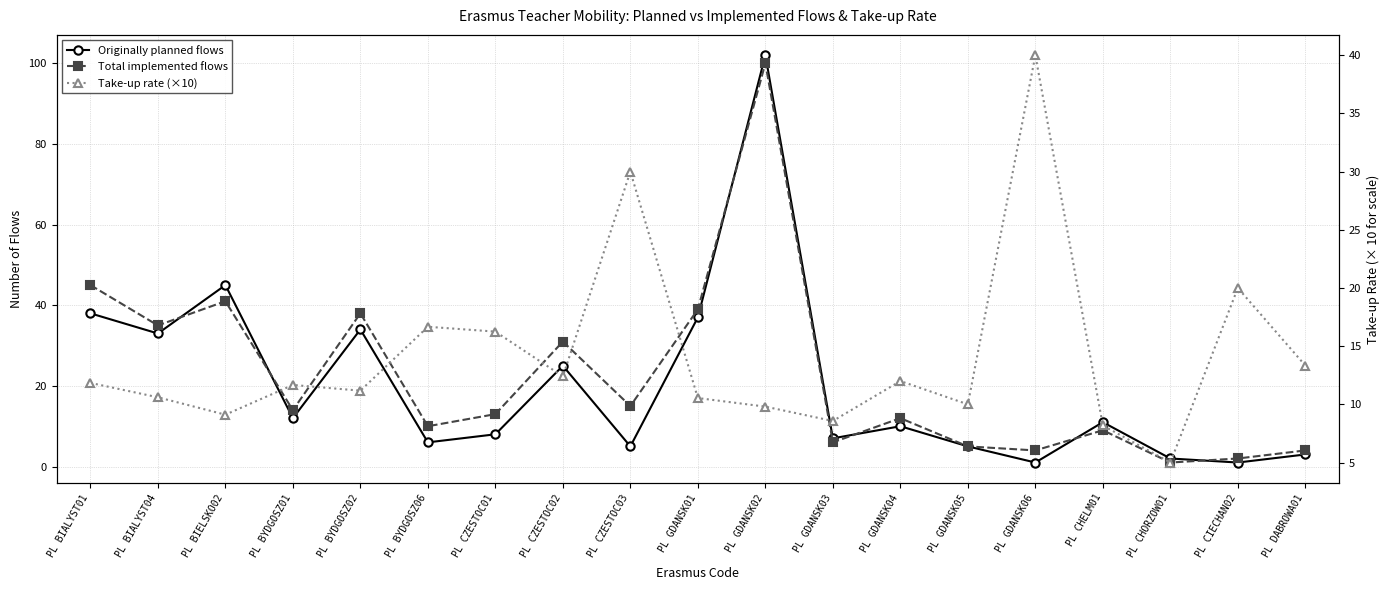

At which category does Total implemented flows reach its first local valley?

PL BIALYST04